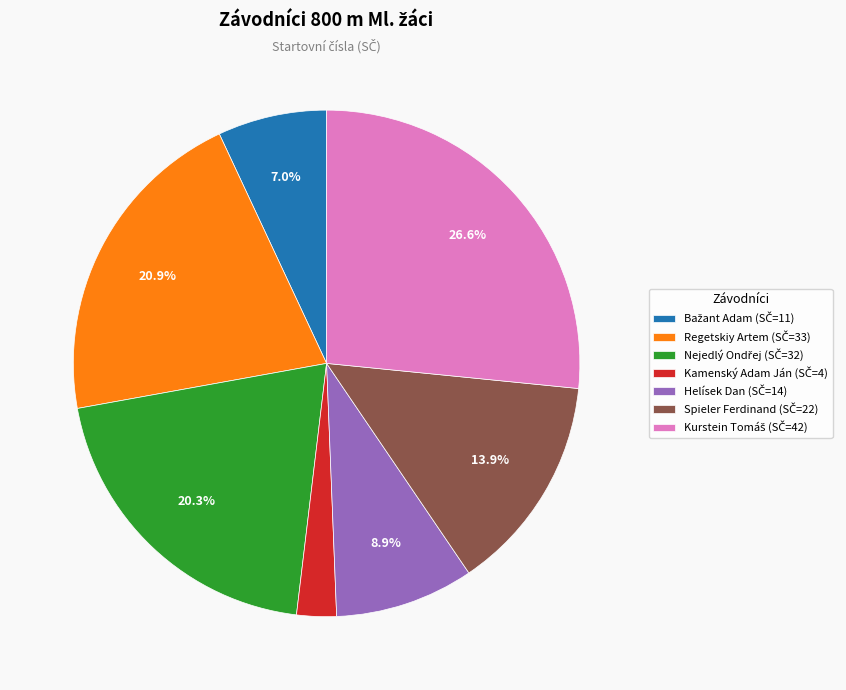

True or false: Spieler Ferdinand accounts for 1% of the total.

False